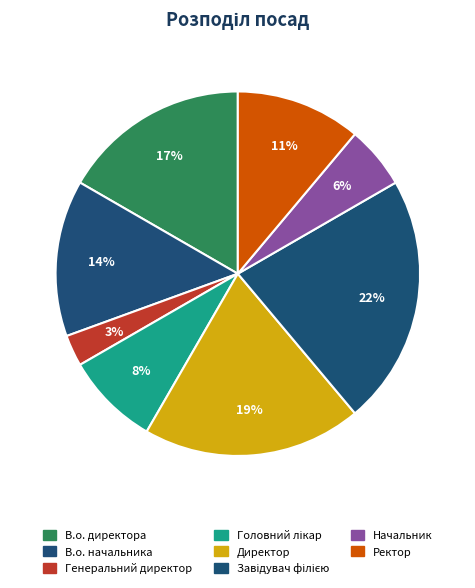

Which has a higher value, Директор or Завідувач філією?

Завідувач філією